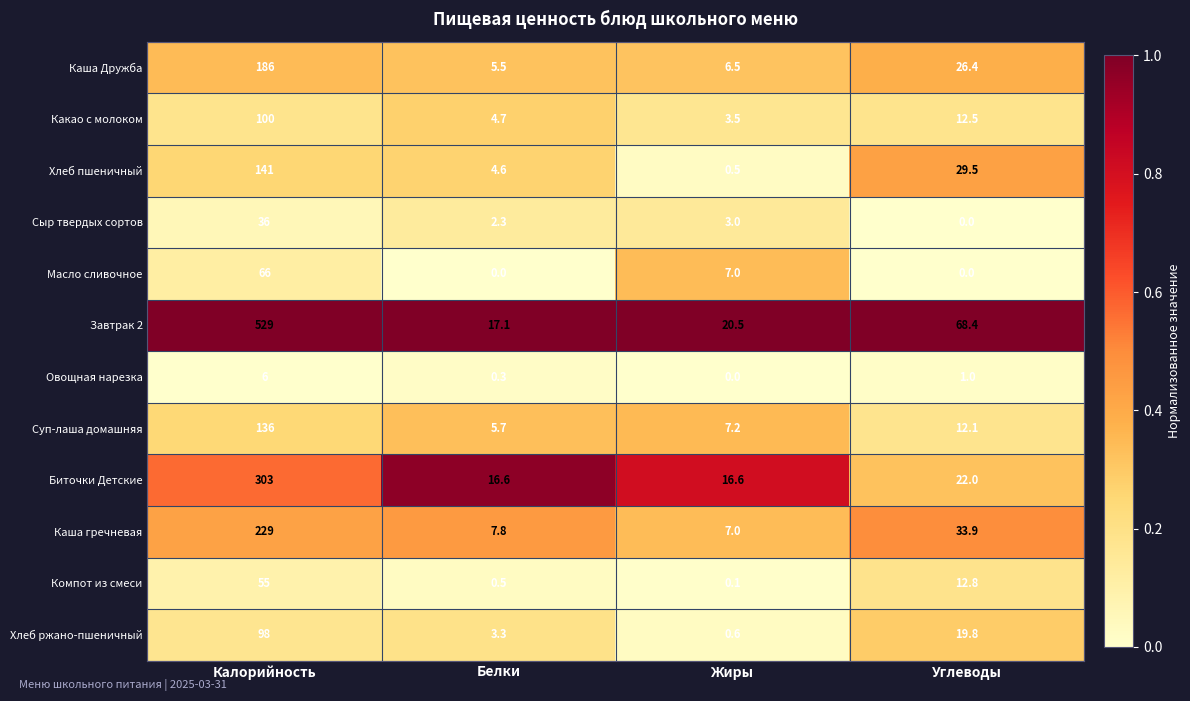

Rank the series at Белки from highest to lowest value.

Завтрак 2, Биточки Детские, Каша гречневая, Суп-лаша домашняя, Каша Дружба, Какао с молоком, Хлеб пшеничный, Хлеб ржано-пшеничный, Сыр твердых сортов, Компот из смеси, Овощная нарезка, Масло сливочное